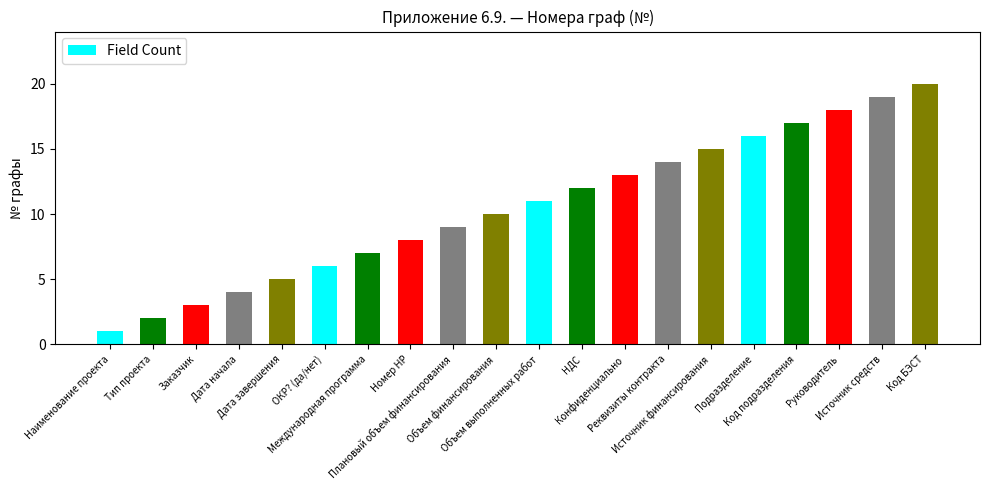

Reading left to right, transcribe all the data shown in this chart.

1	2	3	4	5	6	7	8	9	10	11	12	13	14	15	16	17	18	19	20